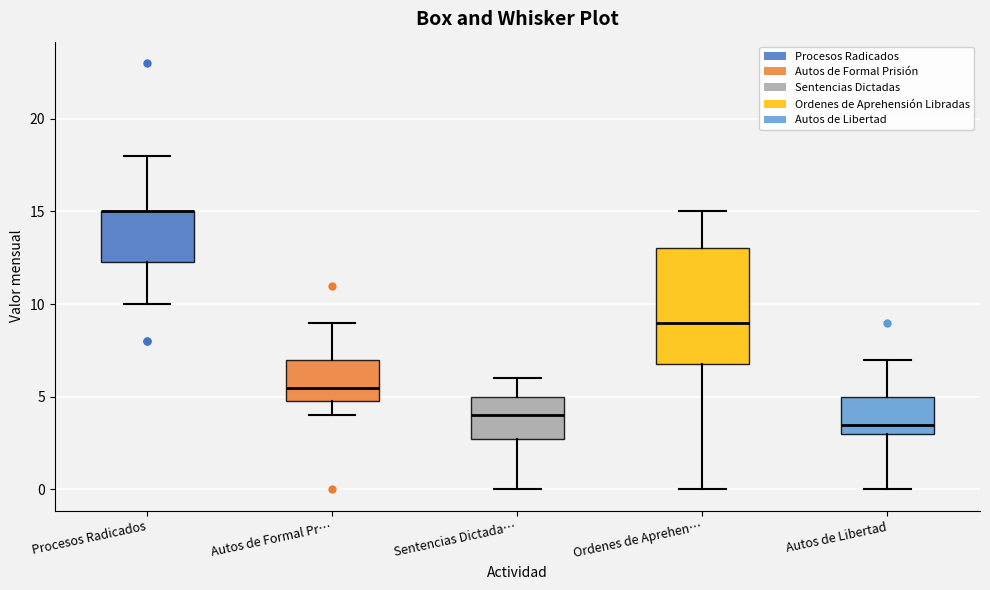

Reading left to right, transcribe this box plot: for each box, give where its median line is, the range the box spans, and where its two whiskers end, as read against the y-axis. The values are not printed on the chart, so give them approximately, as read against the axis.

Procesos Radicados: median 15.0 (drawn on the box's upper edge), box 12.5 to 15.0, whiskers 10.0 to 18.0
Autos de Formal Pr…: median 5.5, box 5.0 to 7.0, whiskers 4.0 to 9.0
Sentencias Dictada…: median 4.0, box 3.0 to 5.0, whiskers 0.0 to 6.0
Ordenes de Aprehen…: median 9.0, box 7.0 to 13.0, whiskers 0.0 to 15.0
Autos de Libertad: median 3.5, box 3.0 to 5.0, whiskers 0.0 to 7.0